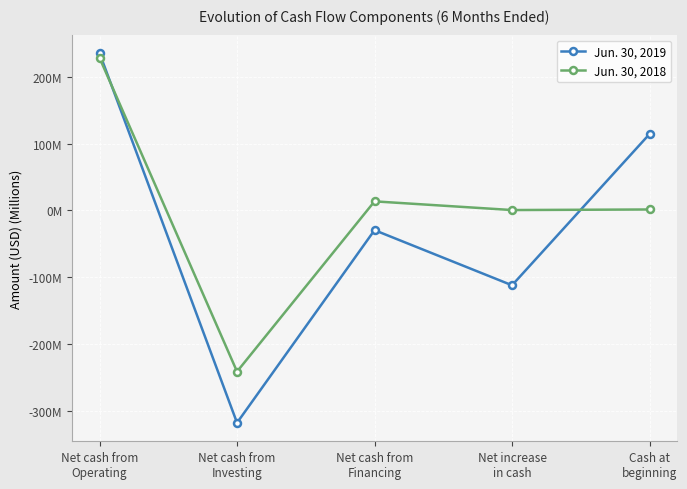

At which label is Jun. 30, 2018 closest to -6?

Net increase
in cash